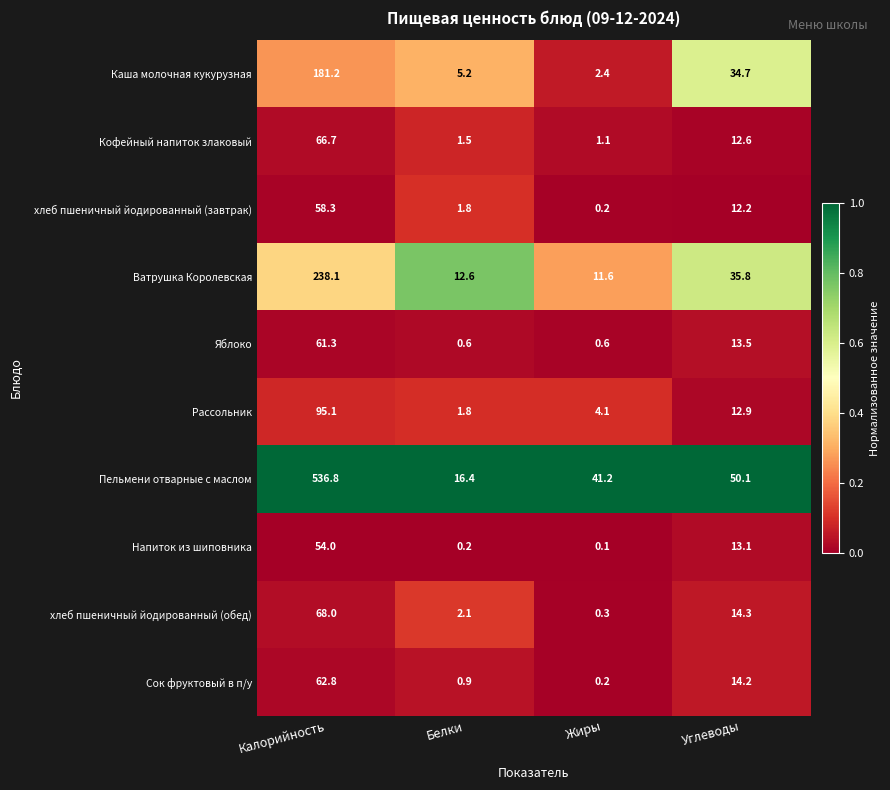

At which label does хлеб пшеничный йодированный (завтрак) reach its peak?

Калорийность